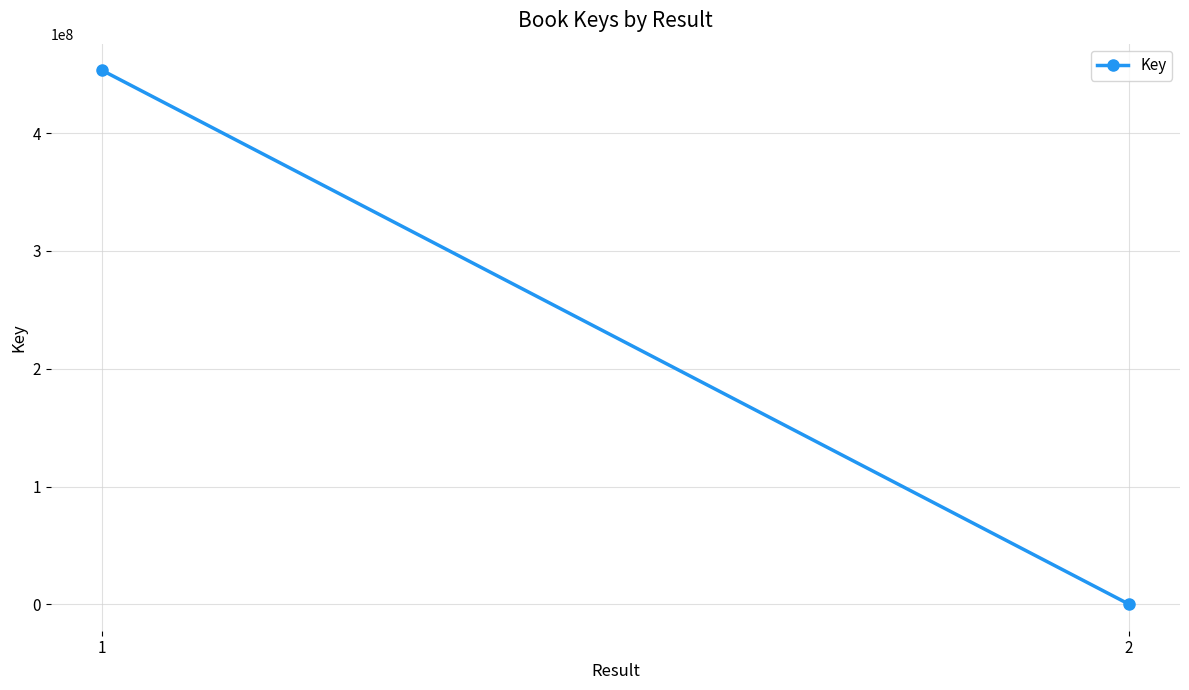

How many values are below 453163049?

1